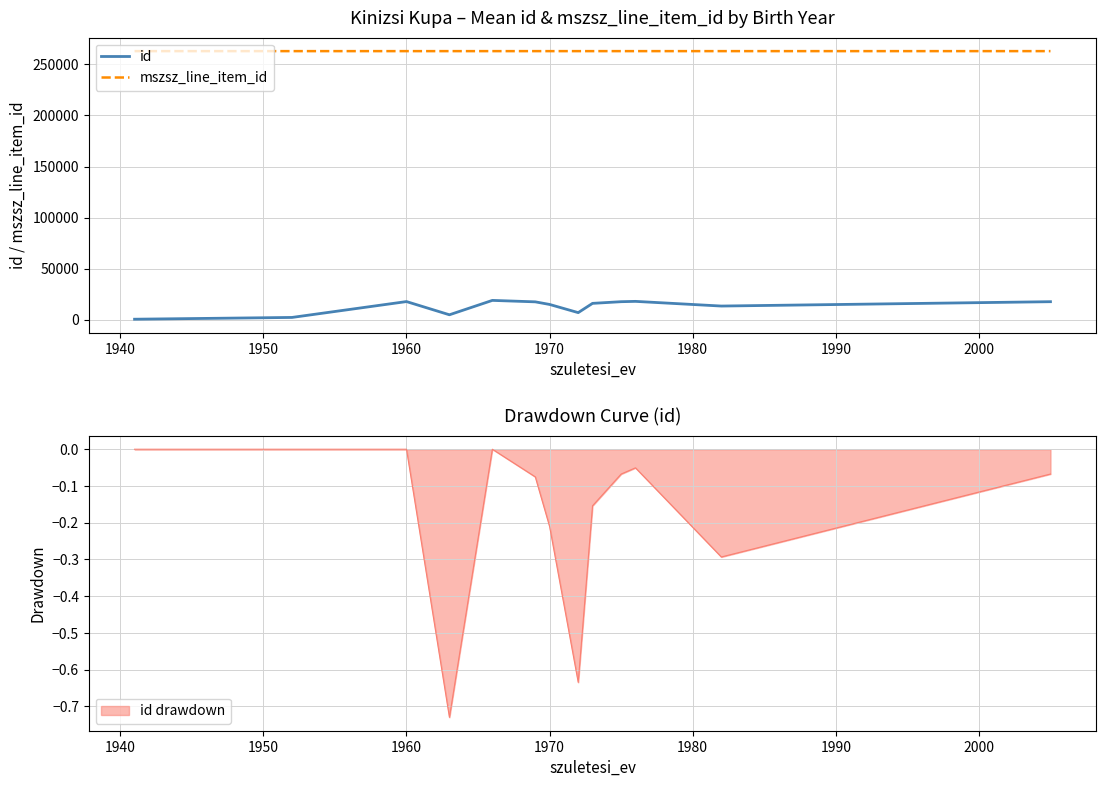

Where is the first local maximum for id?

1960